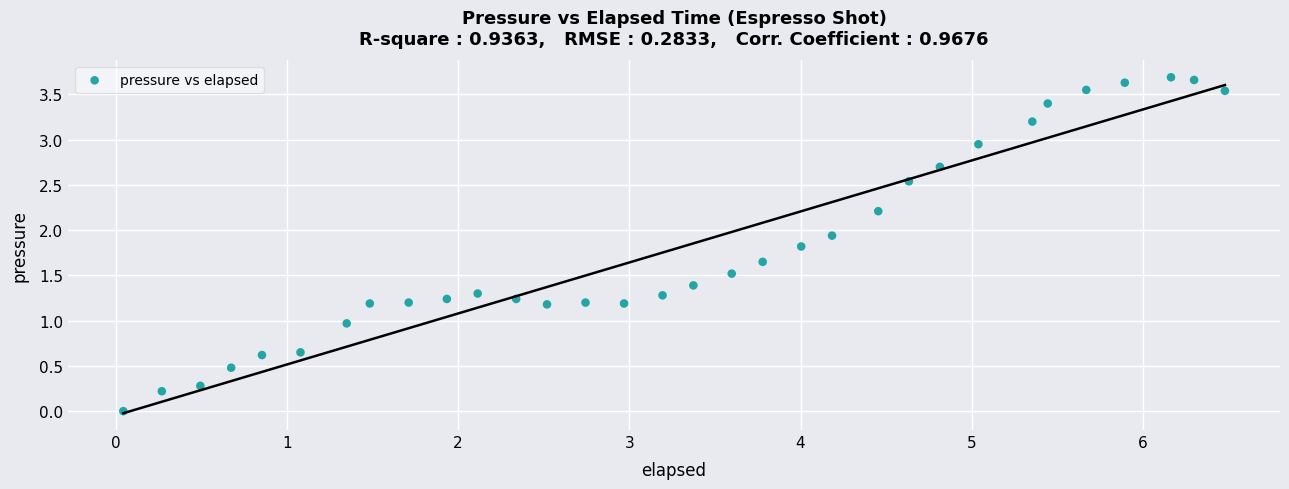

What is the range of X values (max minus min)?

6.4